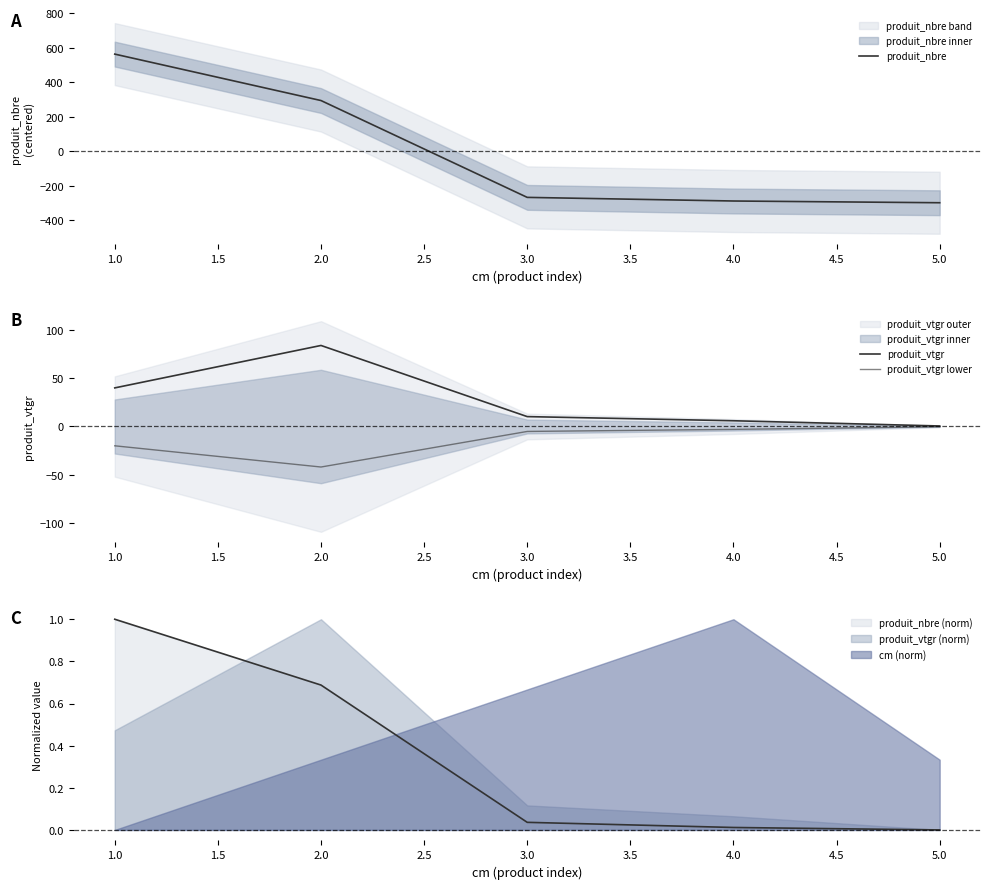

What is the difference between the maximum and minimum values in the produit_vtgr series?

83.7